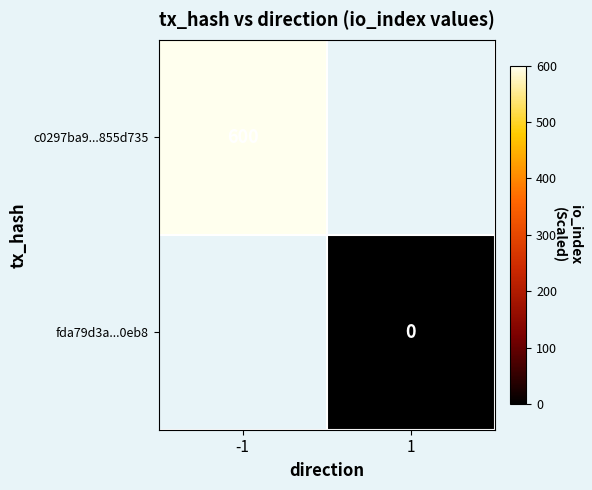

The value of c0297ba9...855d735 at -1 is 999.2. True or false?

False